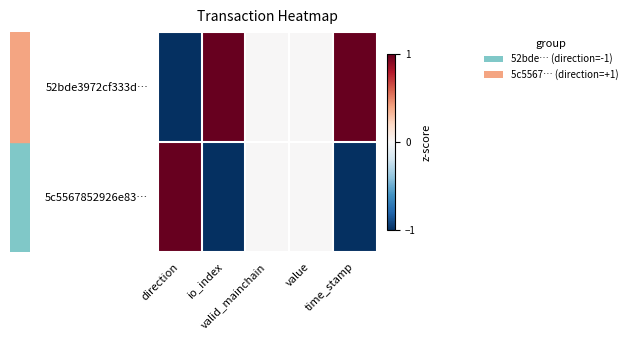

Rank the series by their maximum value, from highest to lowest.

52bde3972cf333d…, 5c5567852926e83…